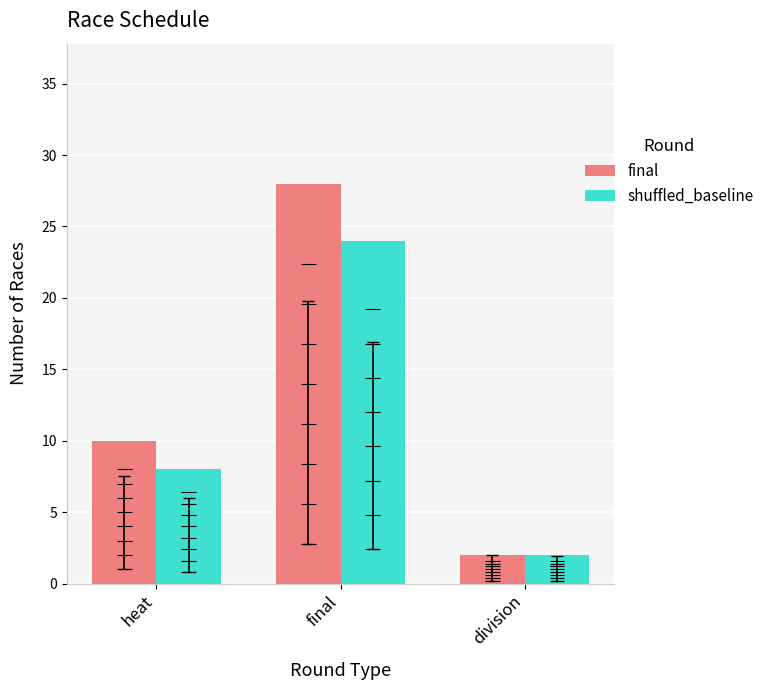

Rank the series by their average value, from lowest to highest.

shuffled_baseline, final